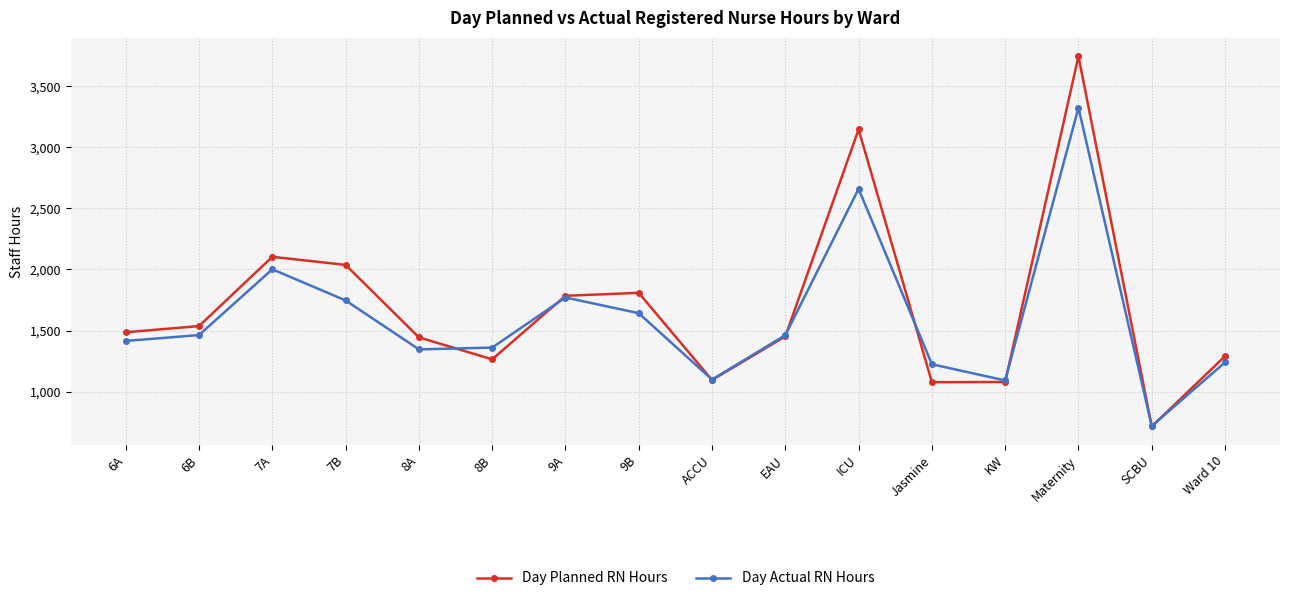

Which series has the largest range (max minus min)?

Day Planned RN Hours